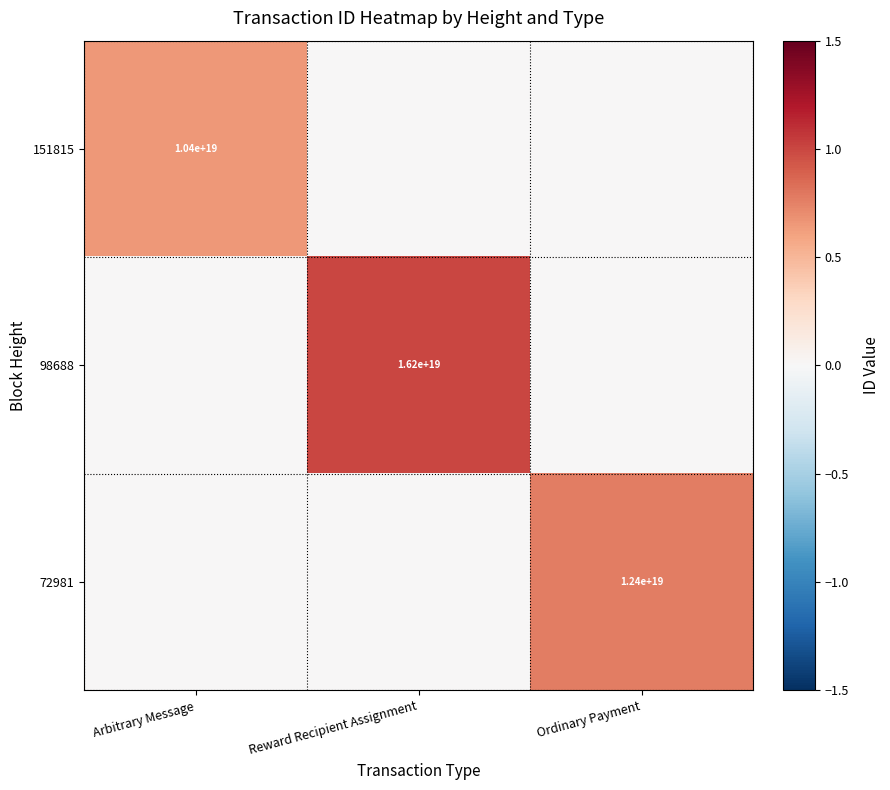

The value of 98688 at Reward Recipient Assignment is 6020993053561383936. True or false?

False